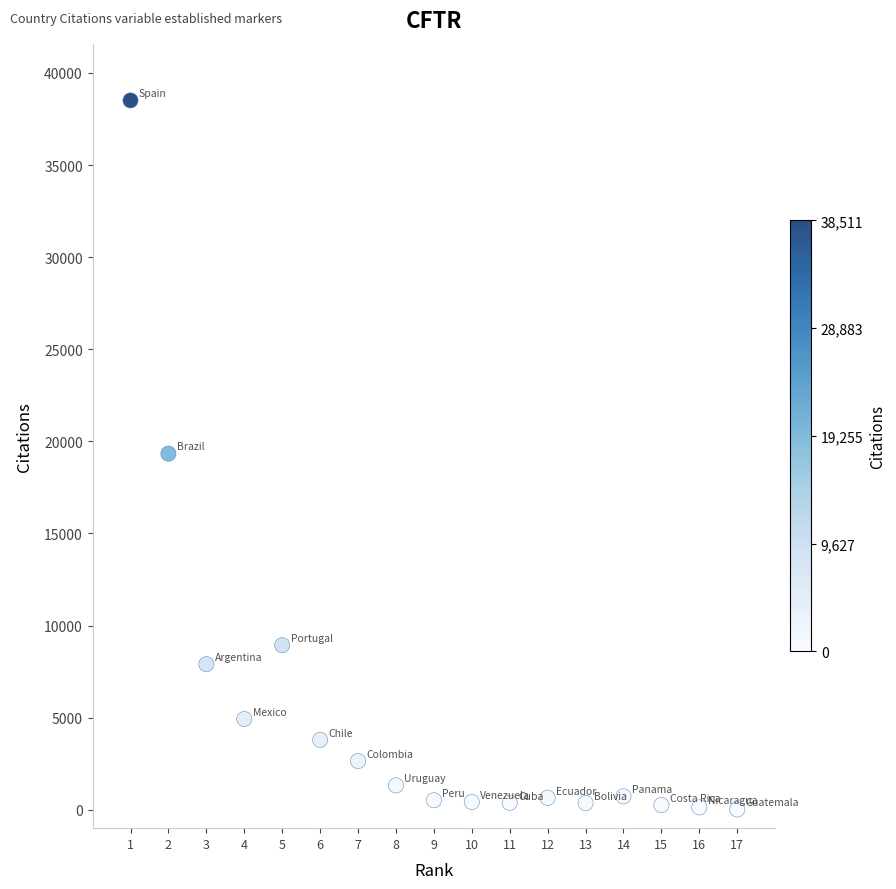

What is the range of X values (max minus min)?

16